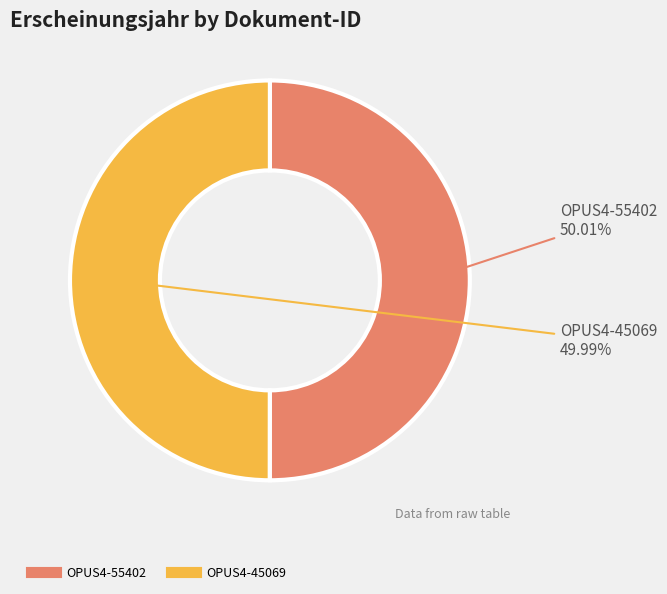

The OPUS4-55402 slice represents 50% of the pie. True or false?

True